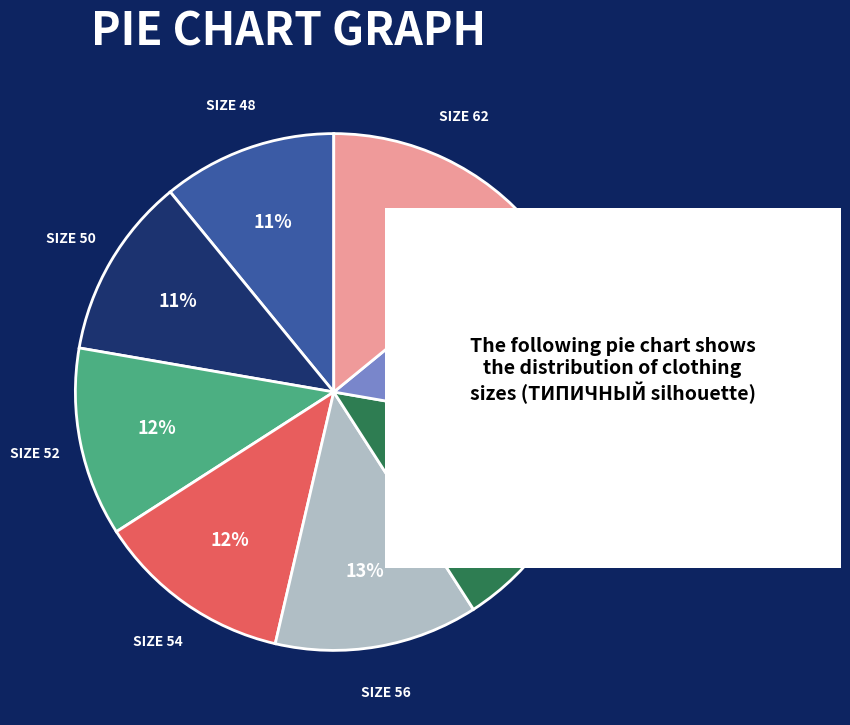

What percentage is the SIZE 48 slice, to the nearest percent?

11%